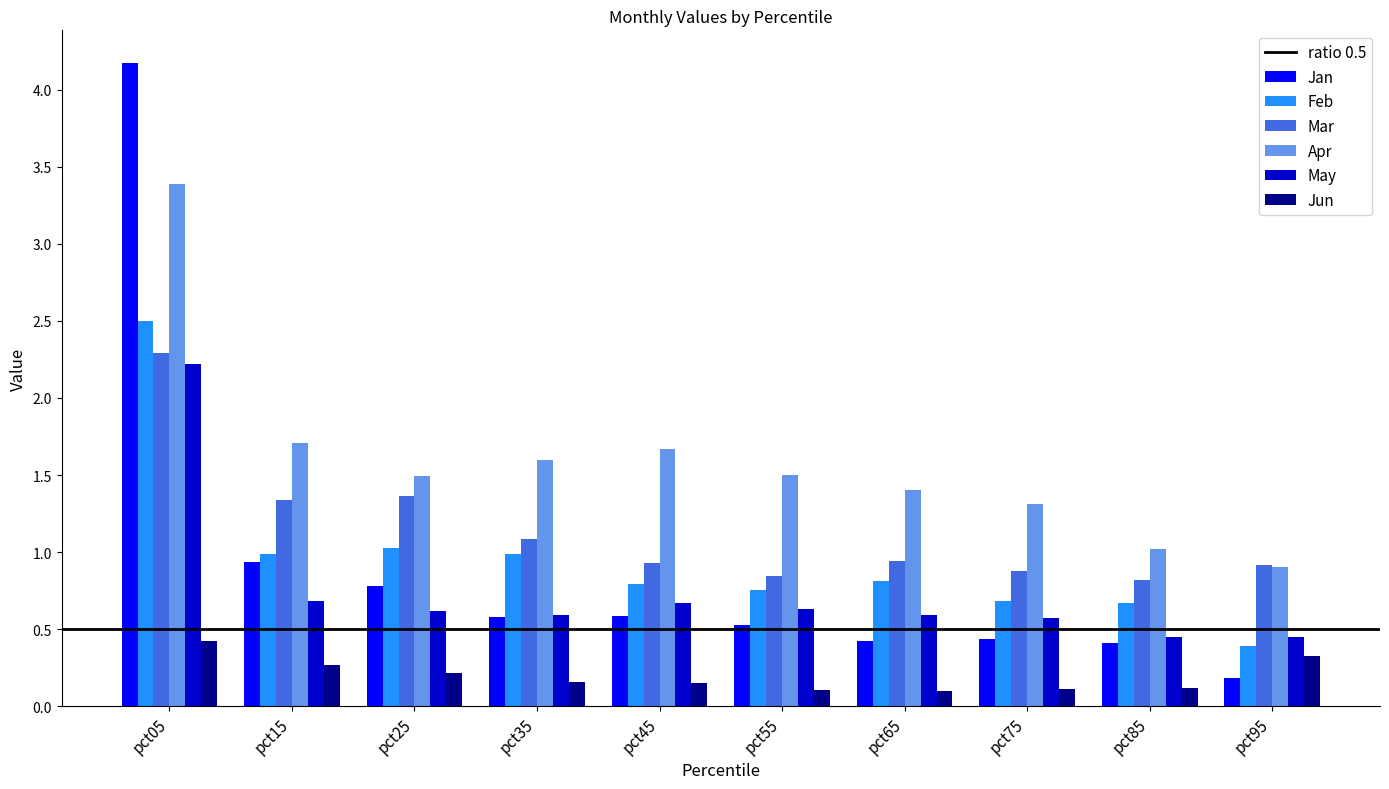

Rank the series at pct25 from highest to lowest value.

Apr, Mar, Feb, Jan, May, Jun